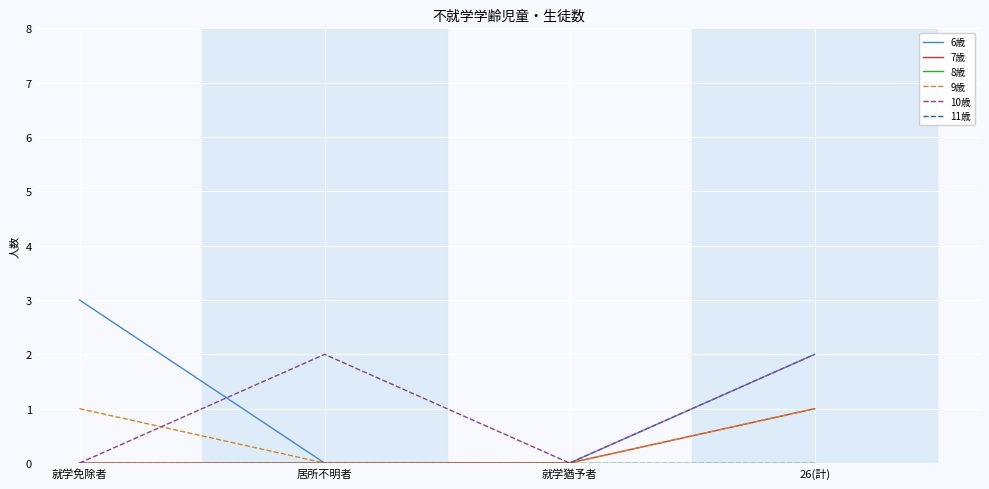

Reading right to left, transcribe all the data shown in this chart.

6歳: 2	0	0	3
7歳: 1	0	0	0
8歳: 0	0	0	0
9歳: 1	0	0	1
10歳: 2	0	2	0
11歳: 0	0	0	0